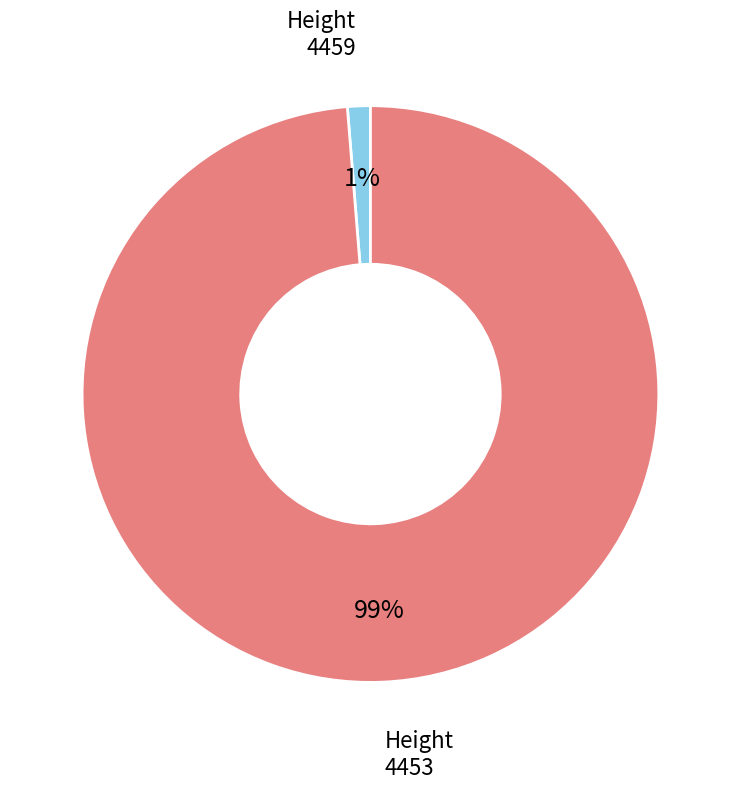

To the nearest percent, what is the average slice percentage?

50%